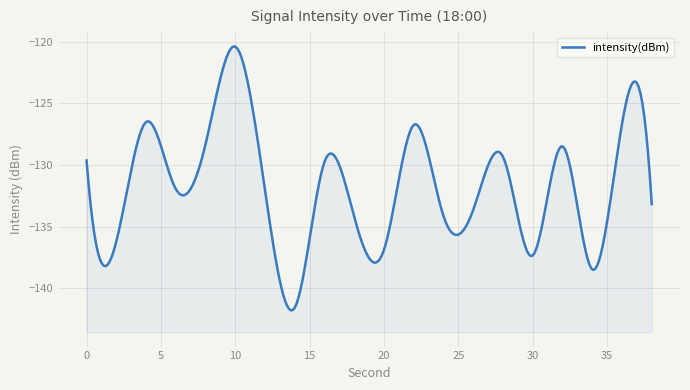

What is the average value?

-131.8